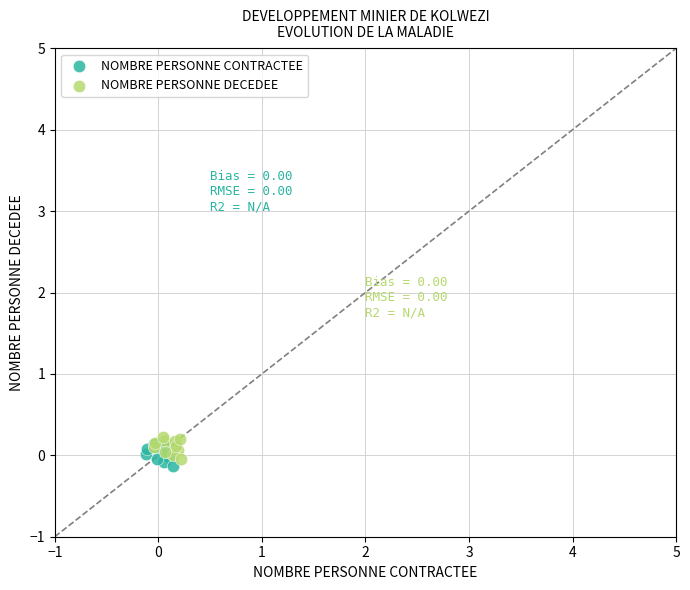

What are all the series names shown in the legend?

NOMBRE PERSONNE CONTRACTEE, NOMBRE PERSONNE DECEDEE